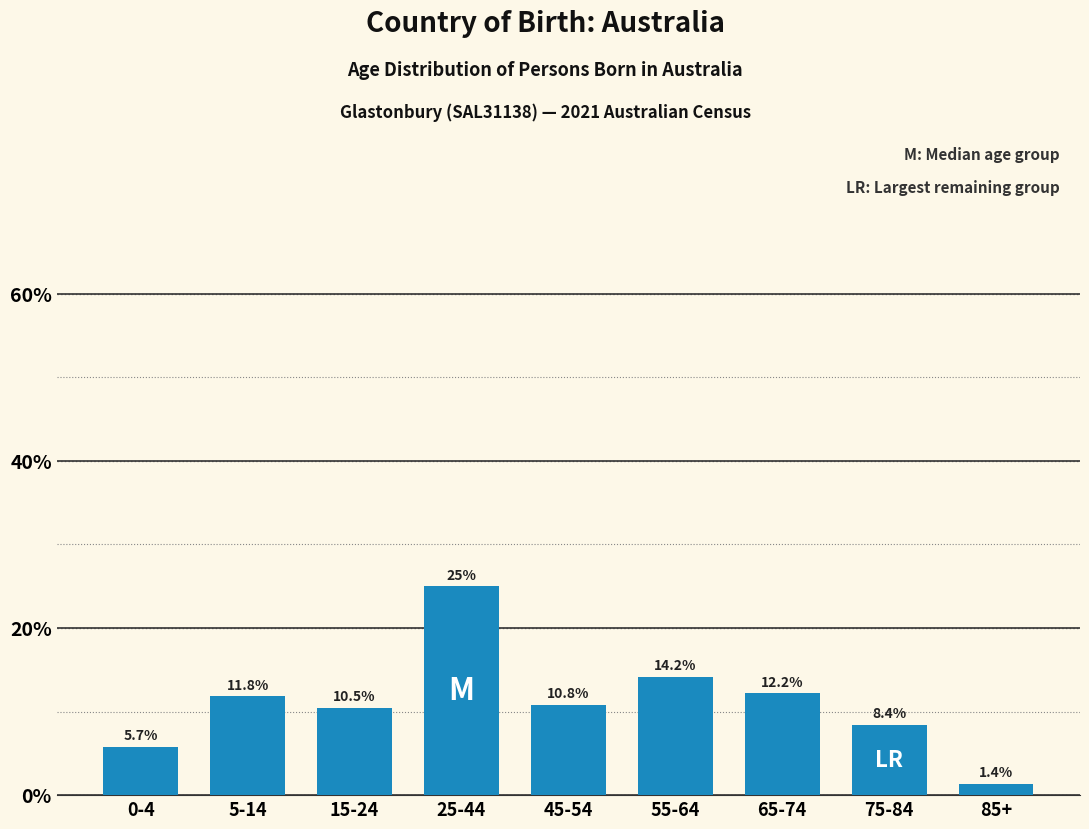

Reading right to left, extract all data points from this chart.

1.4	8.4	12.2	14.2	10.8	25.0	10.5	11.8	5.7